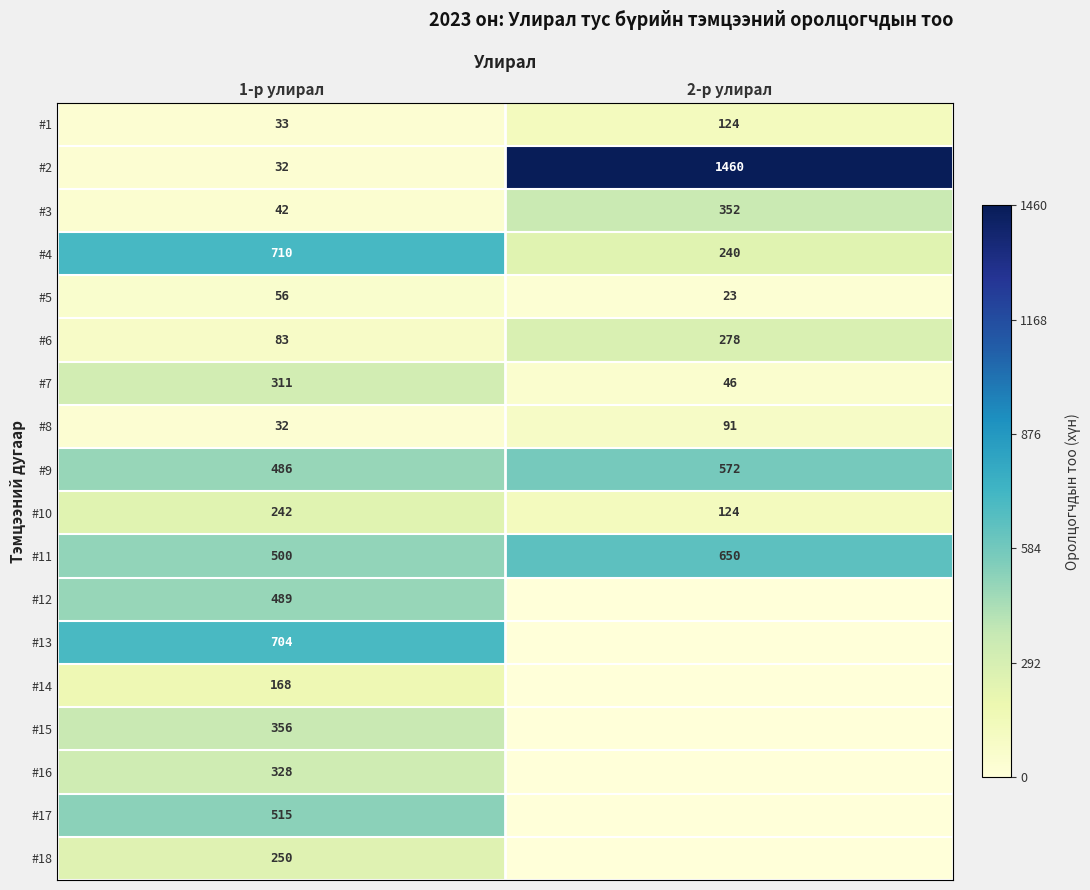

How many #10 values are between 124 and 242?

2